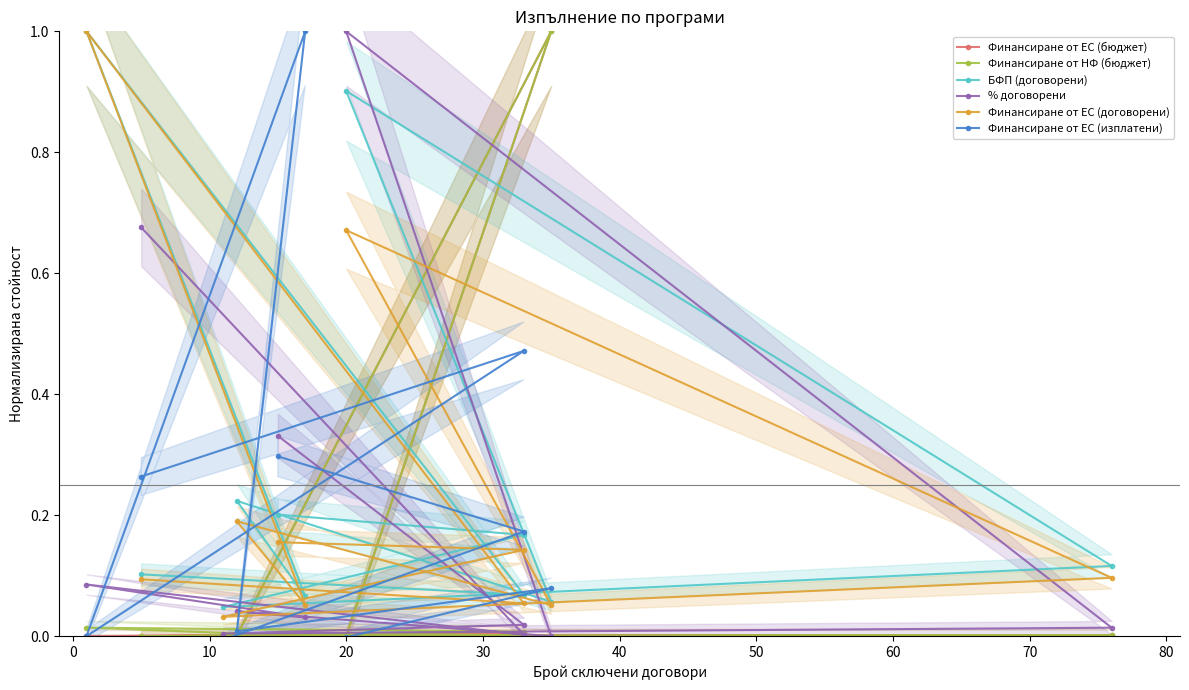

What is the label of the 8th point from the left?

60